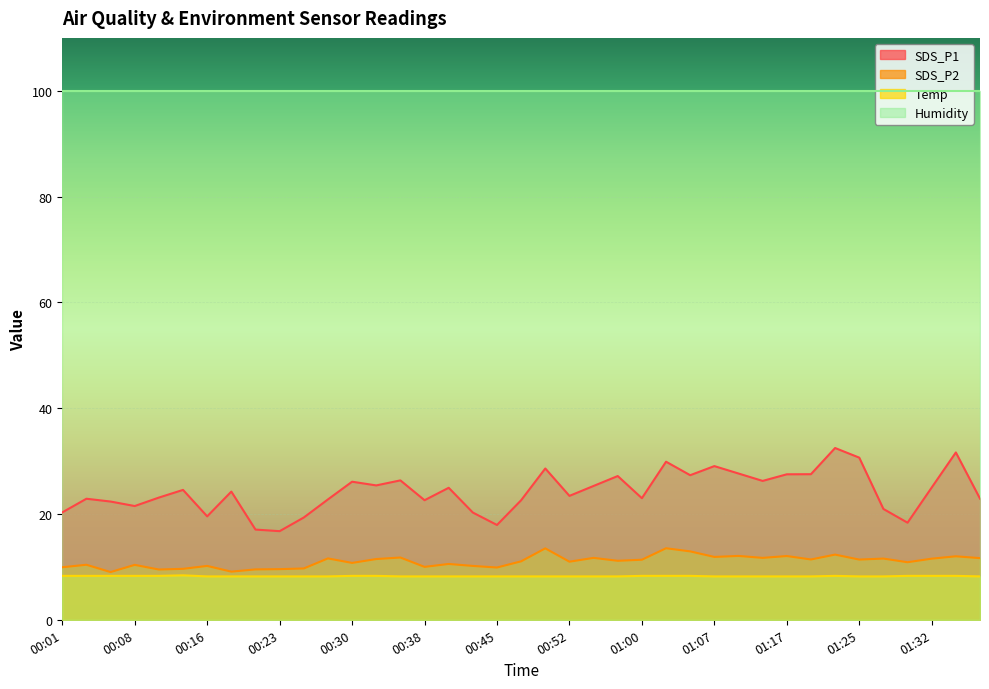

What is the difference between the highest and lowest values at 01:07?

91.7